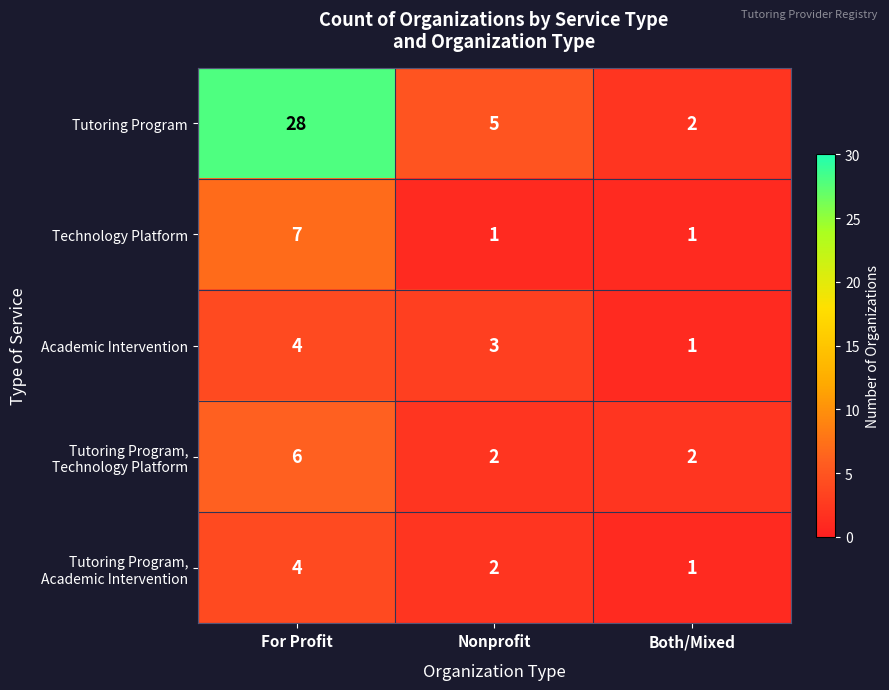

Which series has the largest range (max minus min)?

Tutoring Program